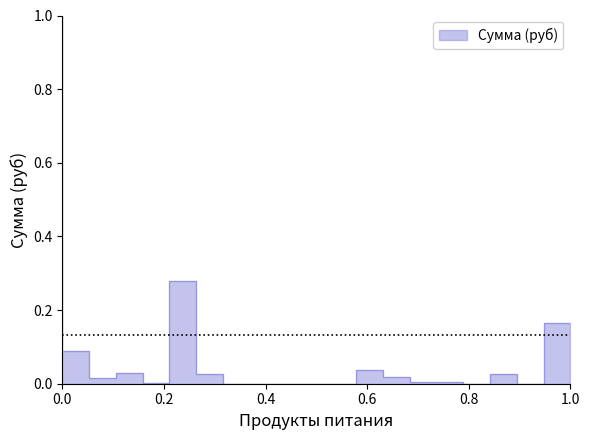

The value at сметана is -0.5. True or false?

False